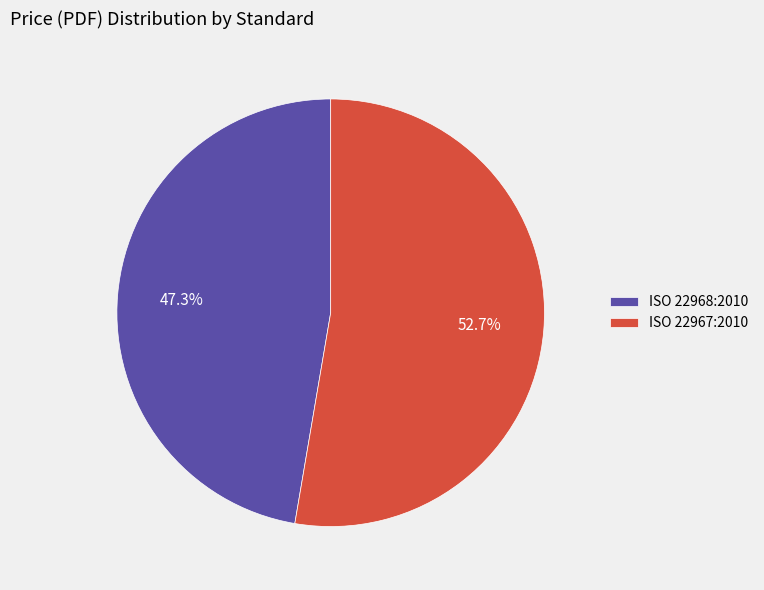

Is ISO 22967:2010 the majority of the pie?

Yes